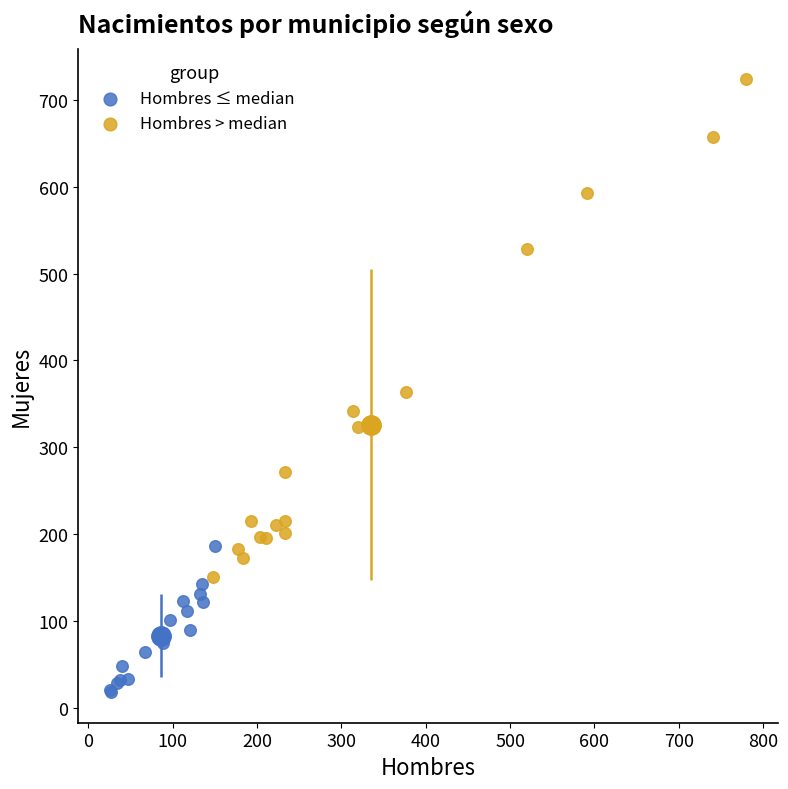

Which series has the widest spread of Y values?

Hombres > median